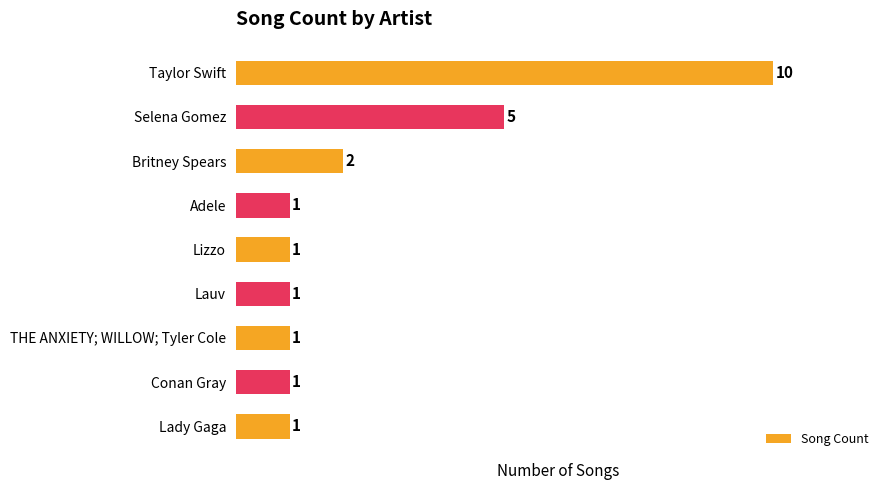

How many bars are there in total?

9